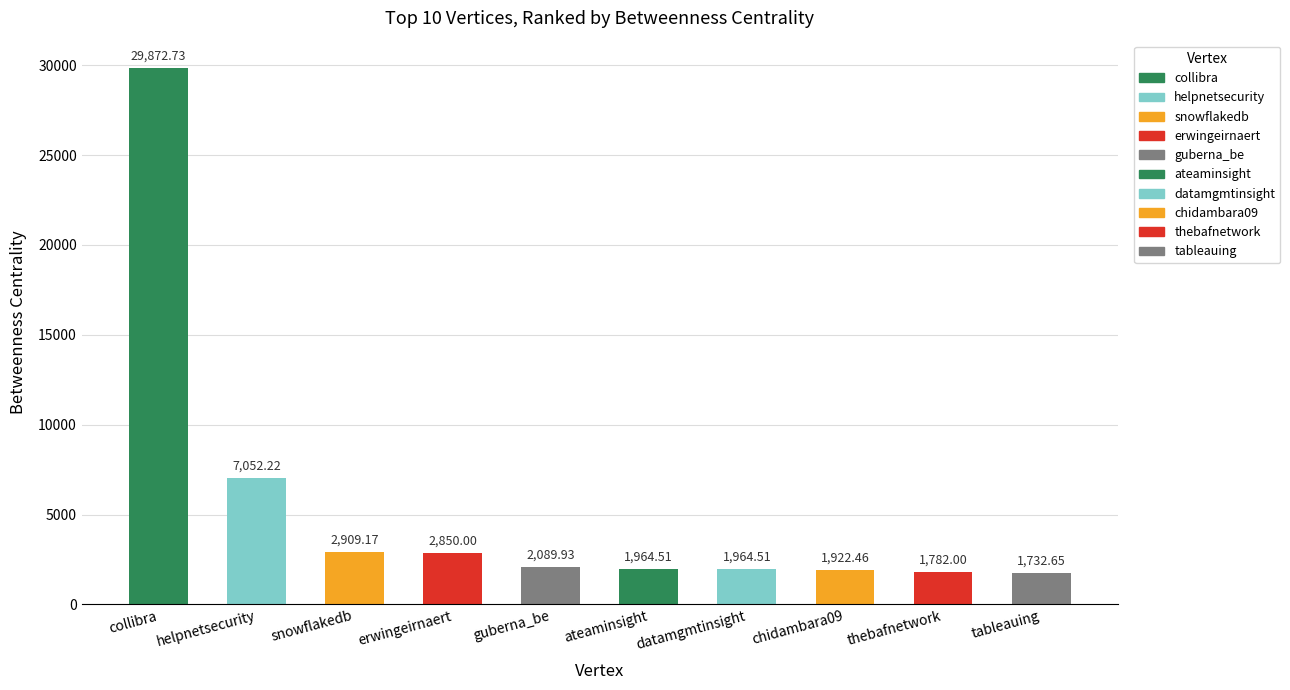

Where is the data nearest to the value 15802?

helpnetsecurity